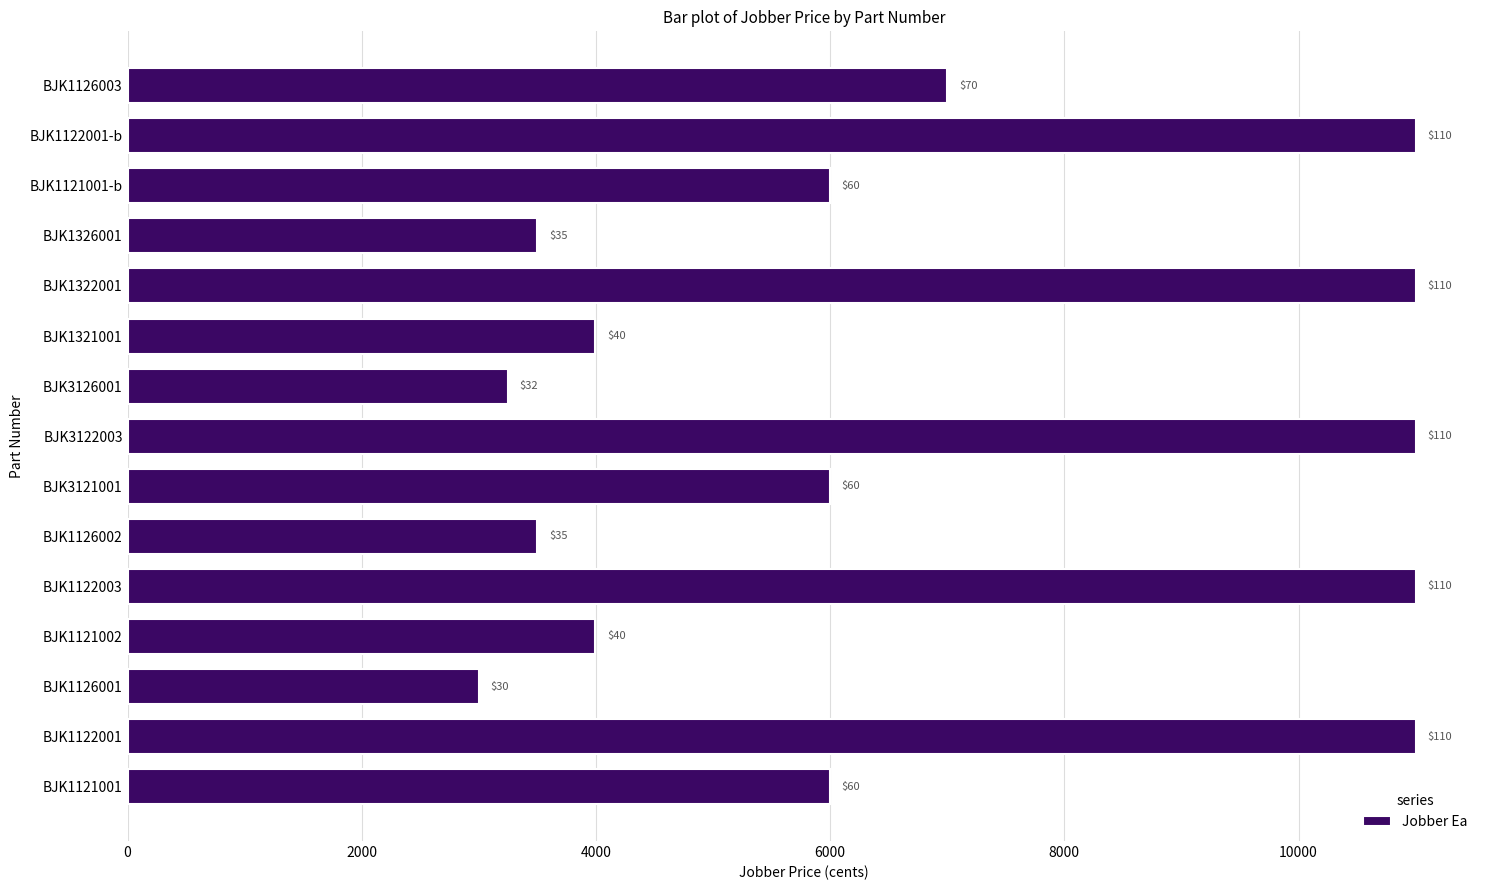

What is the smallest value displayed?

3000